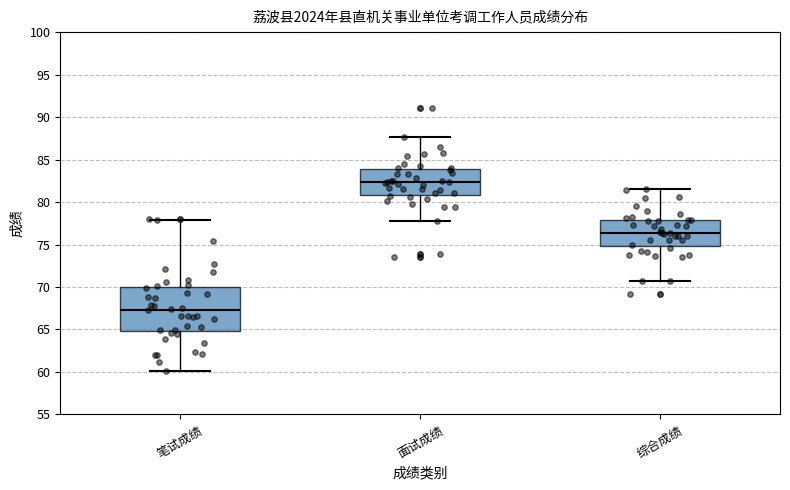

Where does the median line of the box for 笔试成绩 sit on the y-axis? The values are not printed on the chart, so give them approximately, as read against the axis.

67.5